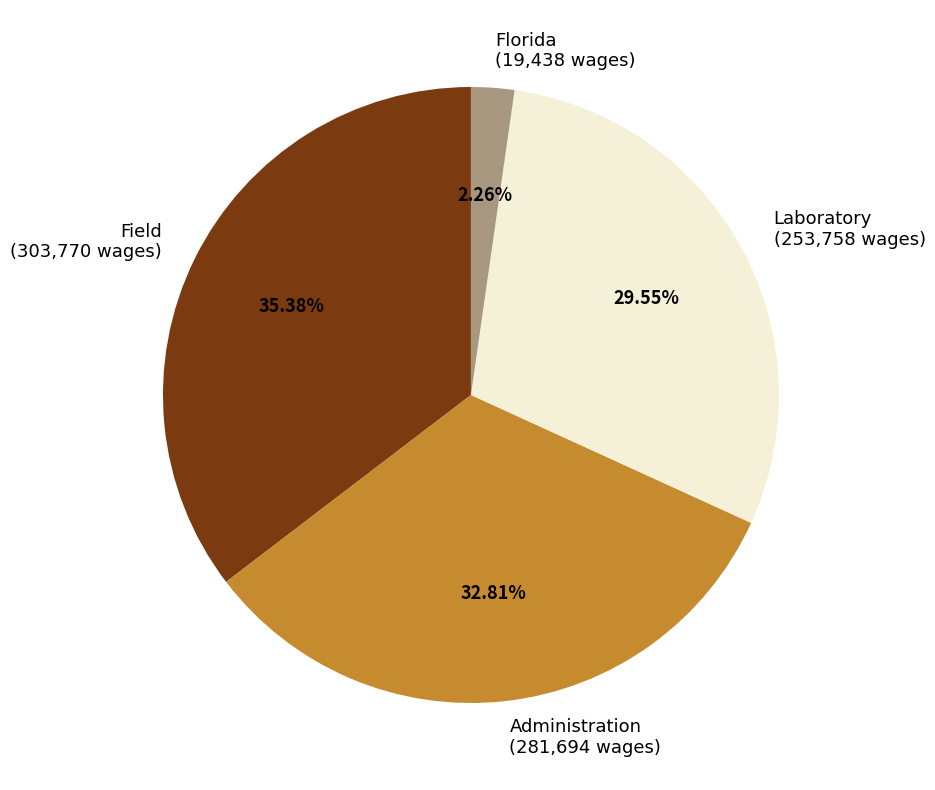

Is it true that Laboratory is 35% of the pie?

False